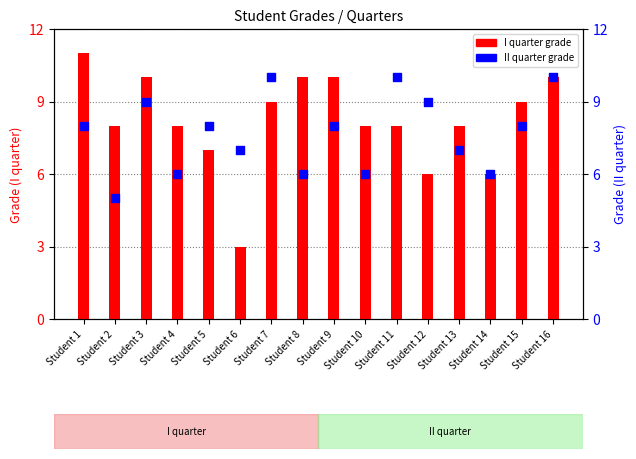

Which series contains the lowest Y value?

I quarter